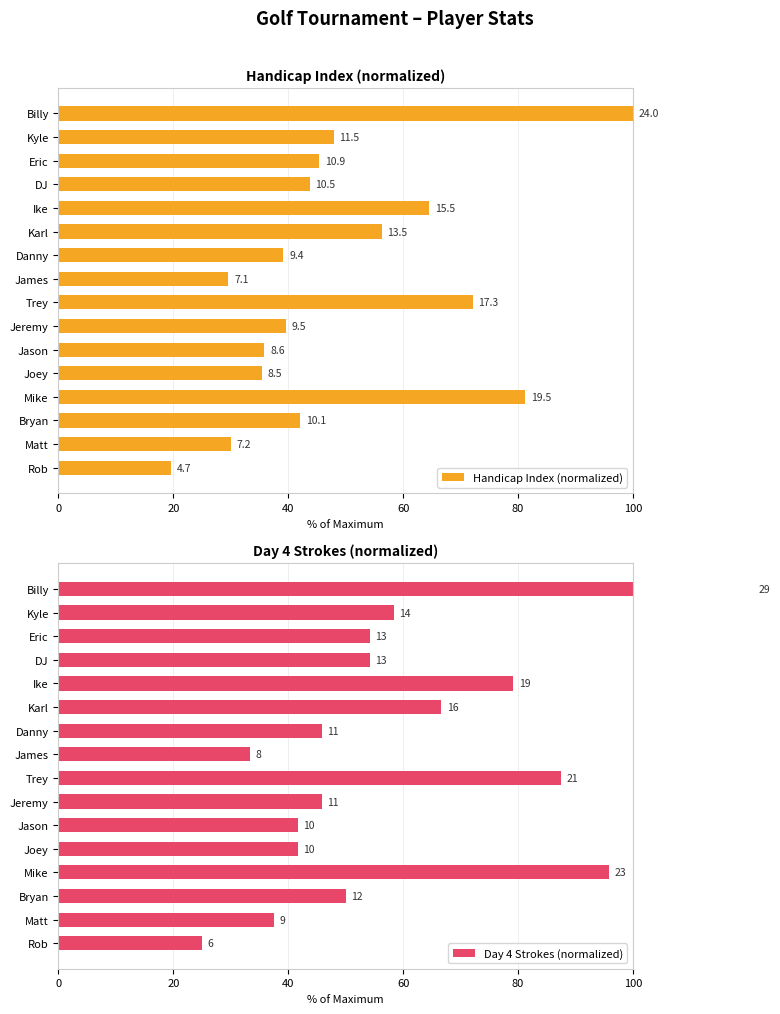

How many series are shown in this chart?

2